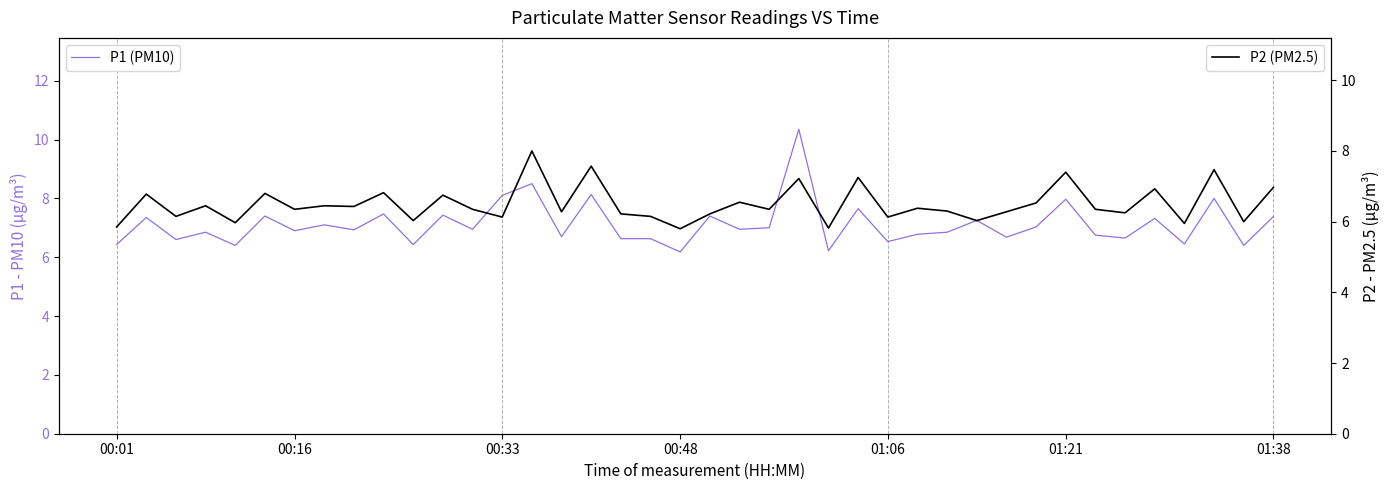

Reading right to left, transcribe all the data shown in this chart.

P1 (PM10): 7.4	6.4	8.0	6.5	7.3	6.7	6.8	8.0	7.0	6.7	7.2	6.8	6.8	6.5	7.7	6.2	10.3	7.0	7.0	7.4	6.2	6.6	6.6	8.1	6.7	8.5	8.1	7.0	7.4	6.4	7.5	6.9	7.1	6.9	7.4	6.4	6.8	6.6	7.3	6.4
P2 (PM2.5): 7.0	6.0	7.5	6.0	6.9	6.2	6.3	7.4	6.5	6.3	6.0	6.3	6.4	6.1	7.2	5.8	7.2	6.3	6.5	6.2	5.8	6.2	6.2	7.6	6.3	8.0	6.1	6.3	6.8	6.0	6.8	6.4	6.5	6.3	6.8	6.0	6.5	6.2	6.8	5.8